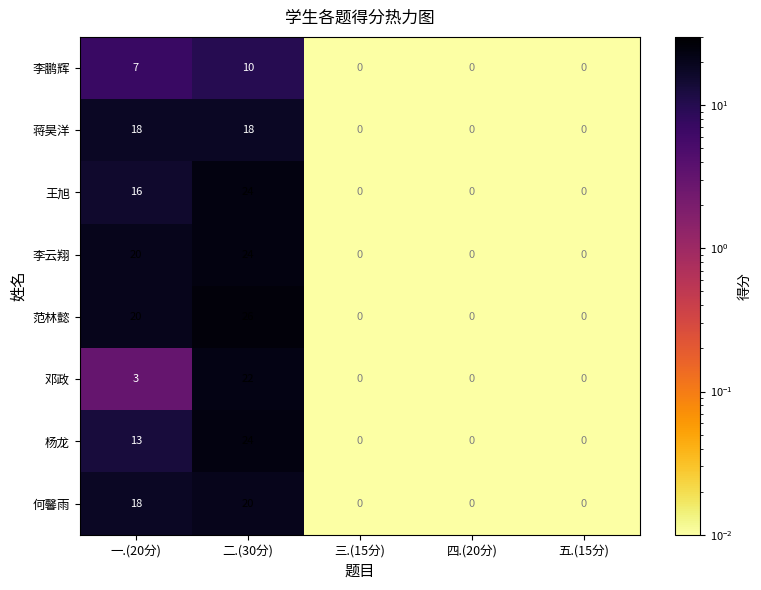

Which category has the highest value in the 王旭 series?

二.(30分)